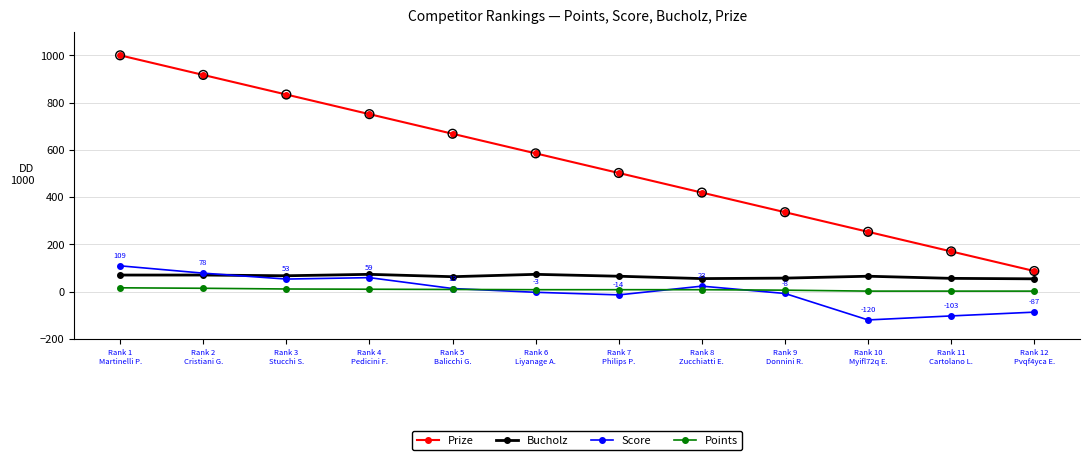

What are all the series names shown in the legend?

Prize, Bucholz, Score, Points